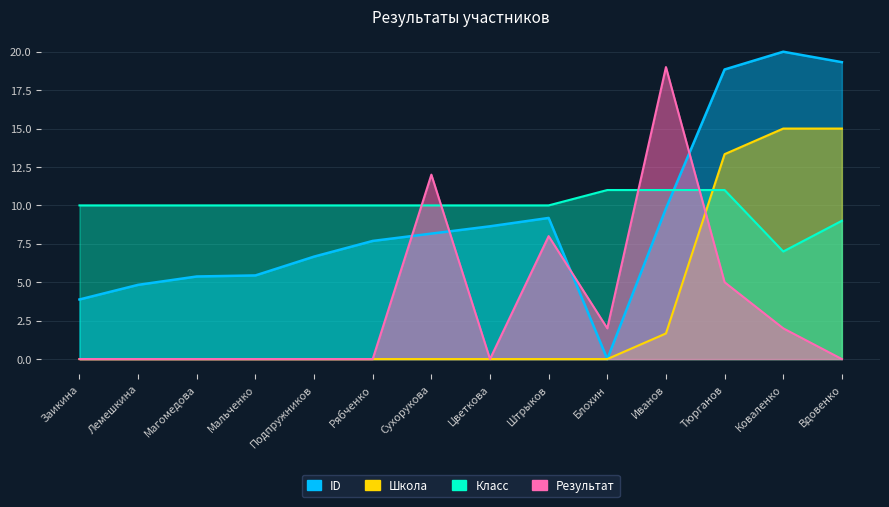

At which label is Класс closest to 9?

Вдовенко